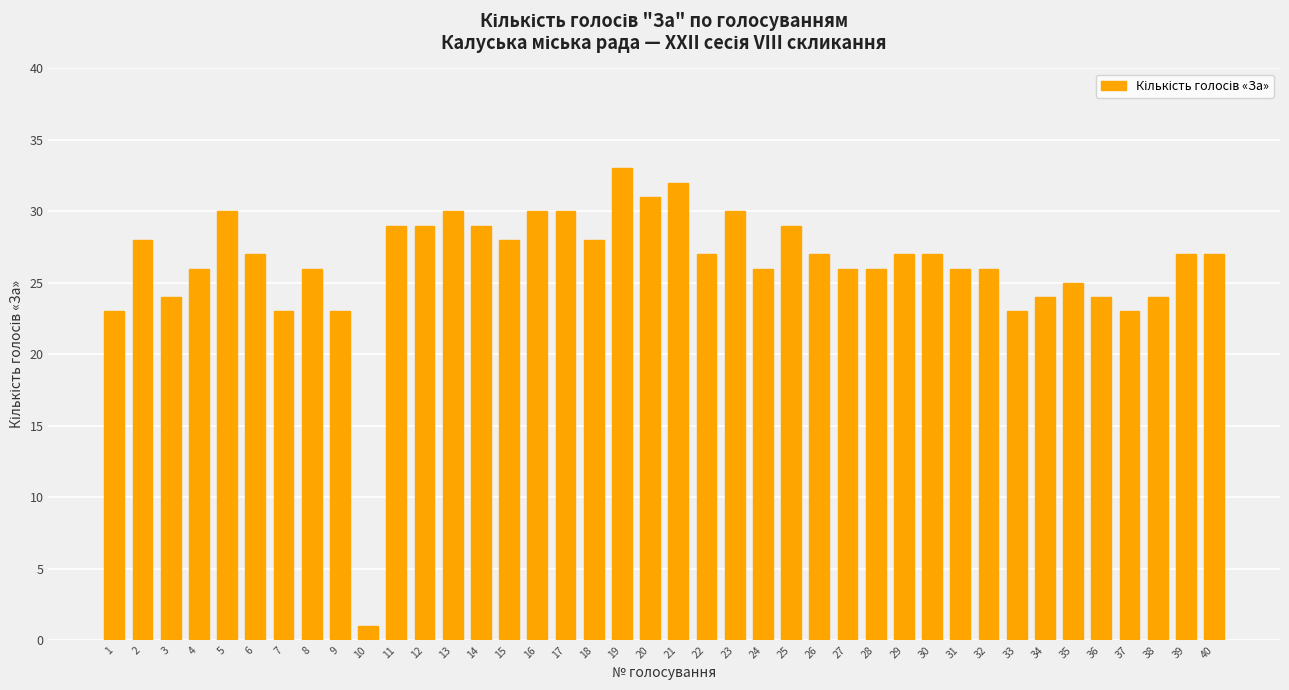

What is the difference between the maximum and minimum values?

32